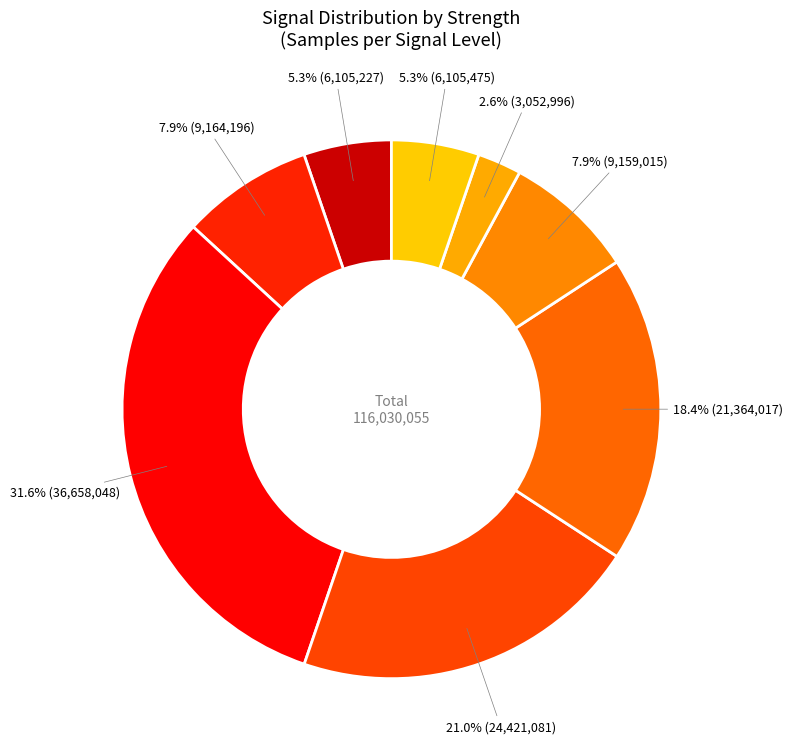

Approximately how many times larger is the value at -49 compared to -47?

1.5